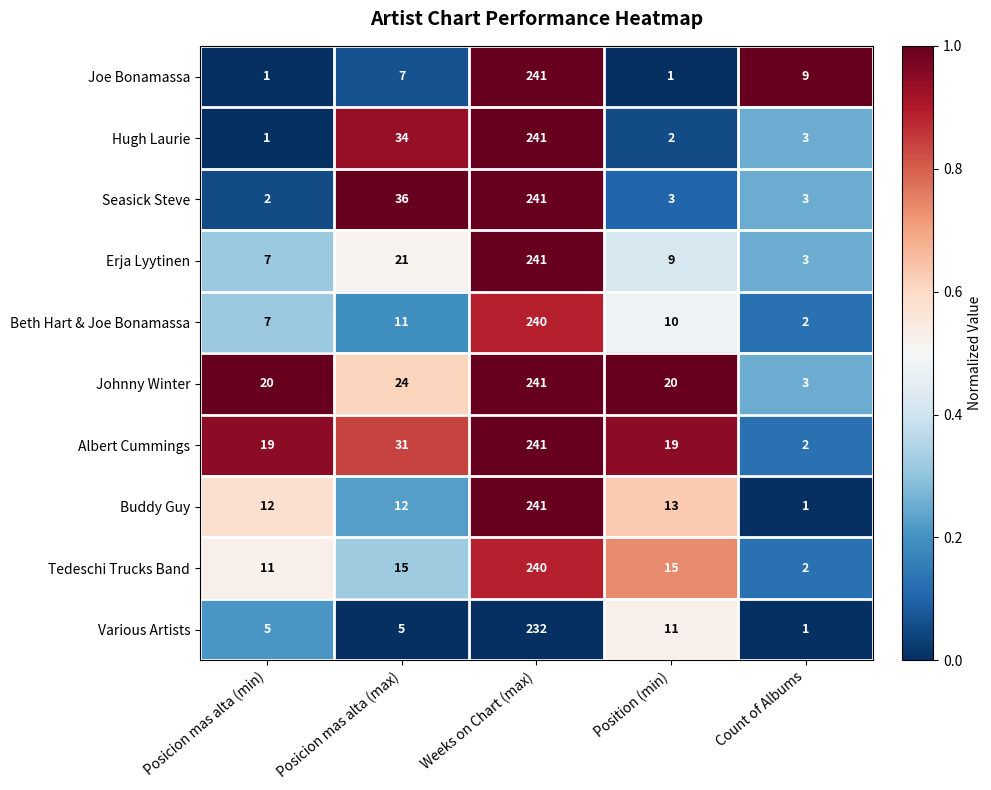

Where is Various Artists nearest to the value 116?

Position (min)